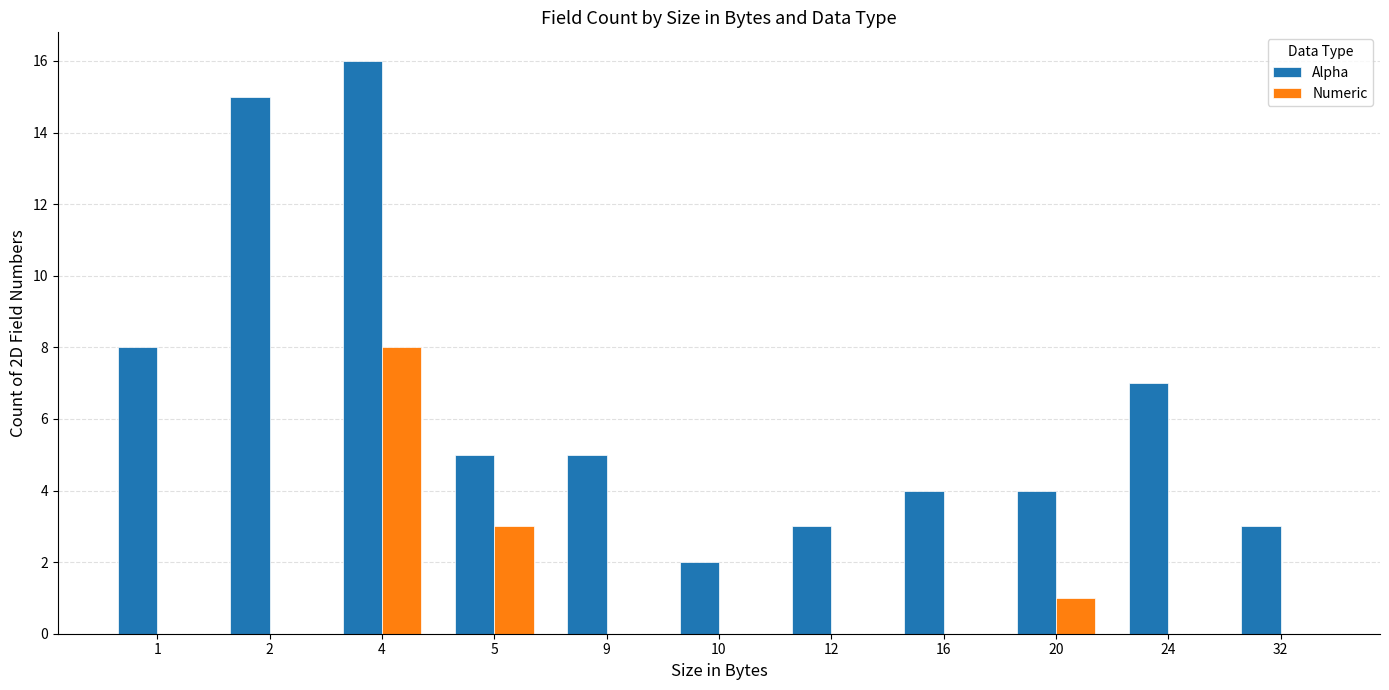

Is the value of Numeric at 12 greater than the value of Alpha at 9?

No